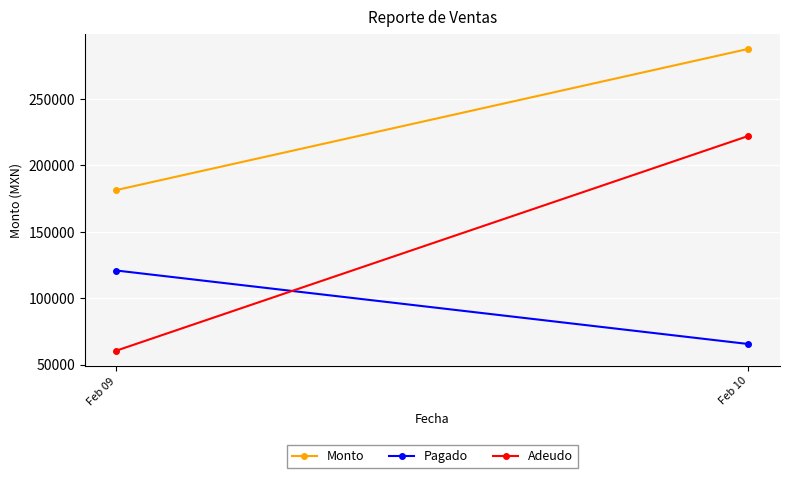

Reading left to right, list all the values displayed in this chart.

Monto: Feb 09=181401.0	Feb 10=287647.2
Pagado: Feb 09=120849.0	Feb 10=65529.0
Adeudo: Feb 09=60552.0	Feb 10=222118.2